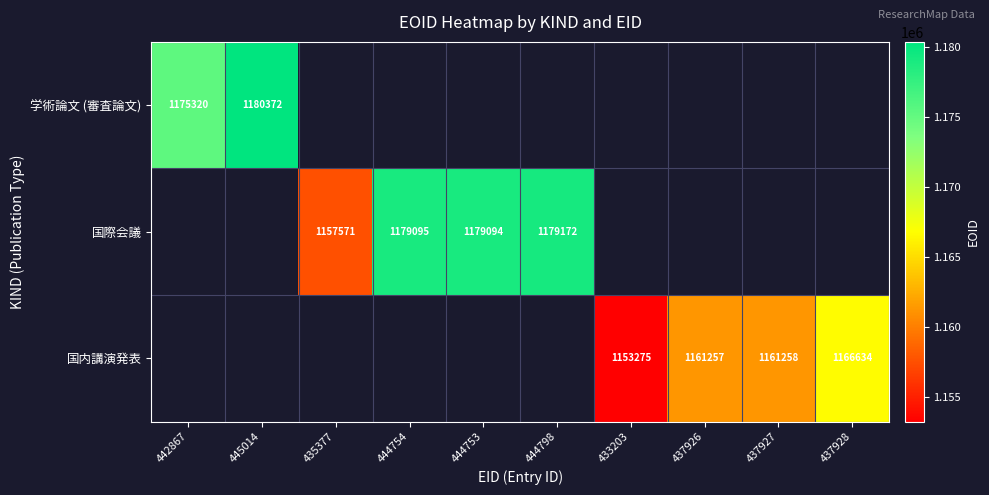

True or false: 国際会議 has a value of 1755603 at 435377.

False